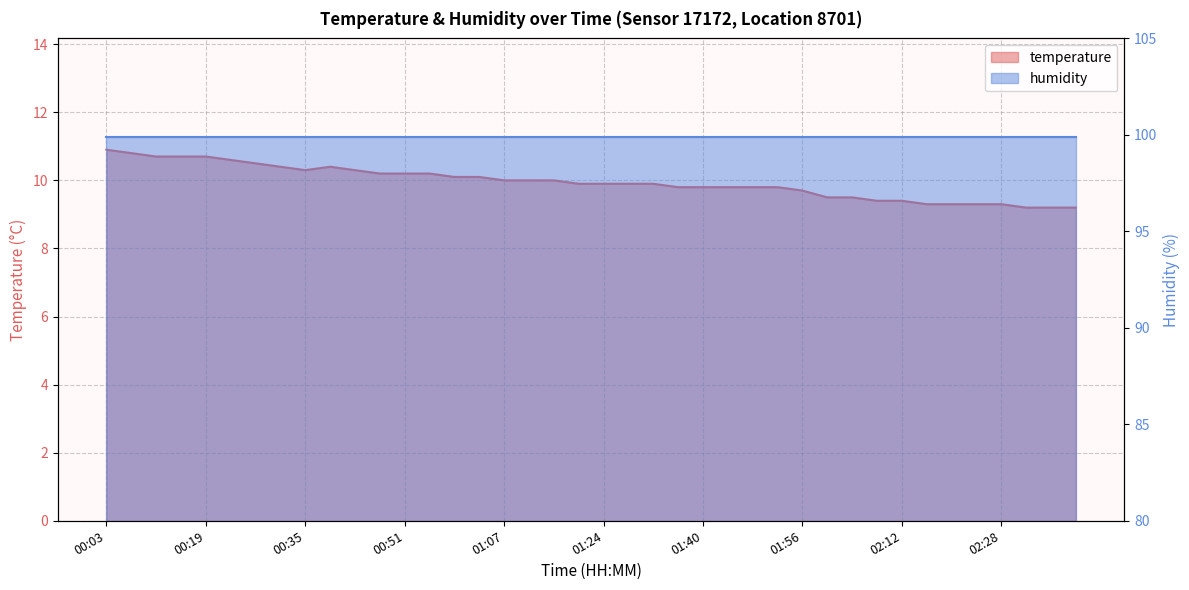

How many points are higher than both their immediate neighbors (excluding endpoints)?

1